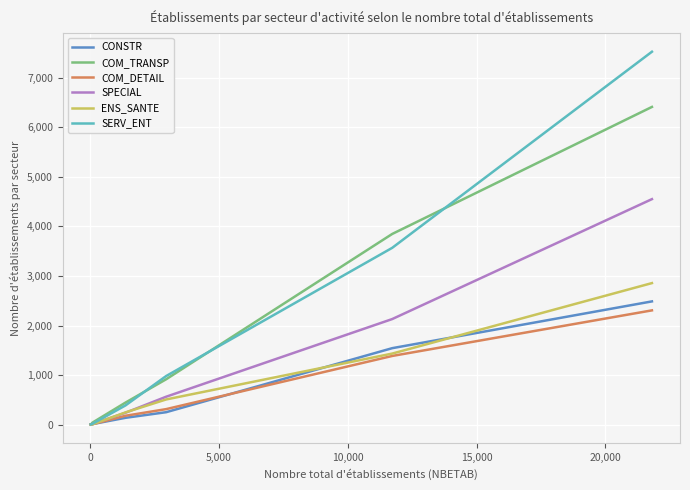

Which series has the largest range (max minus min)?

SERV_ENT